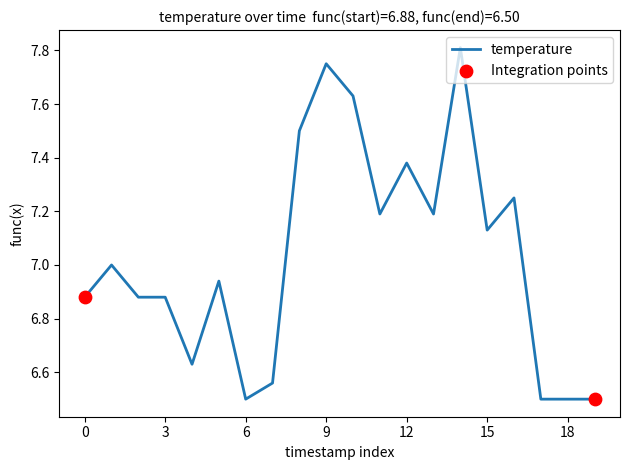

What is the difference between the maximum and minimum values?

1.3